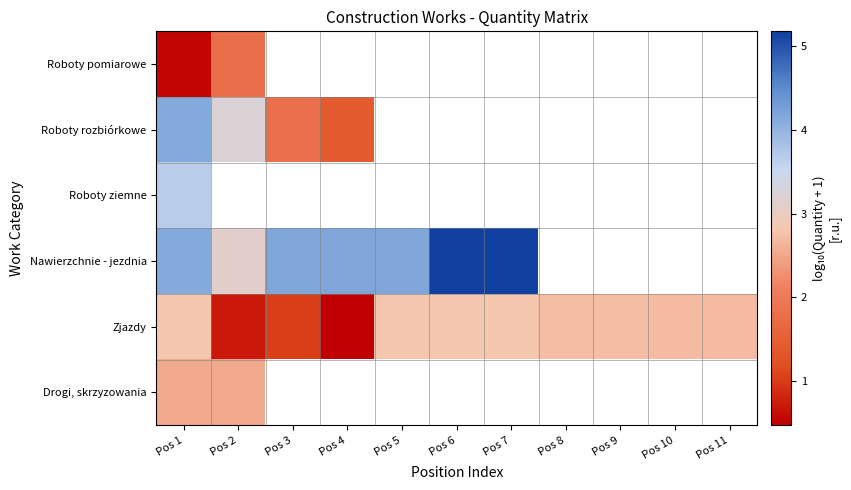

At how many categories does at least one series exceed 3?

7